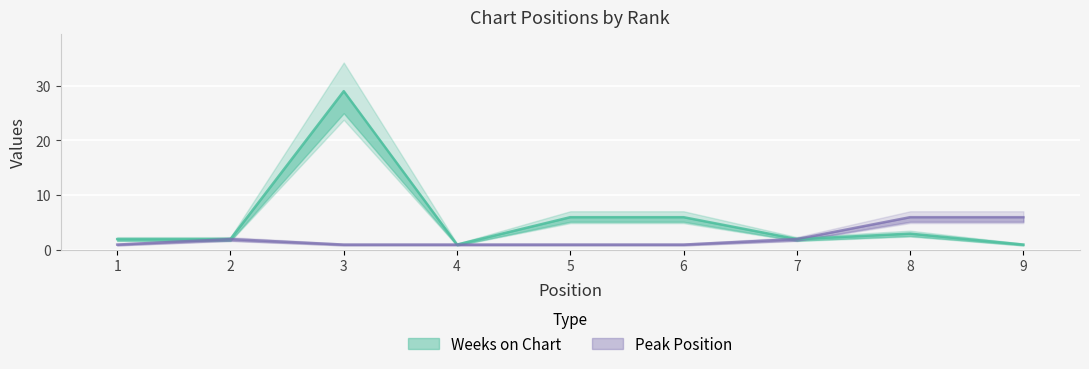

What is the value of the Weeks on Chart point at the 4th from the left?

1